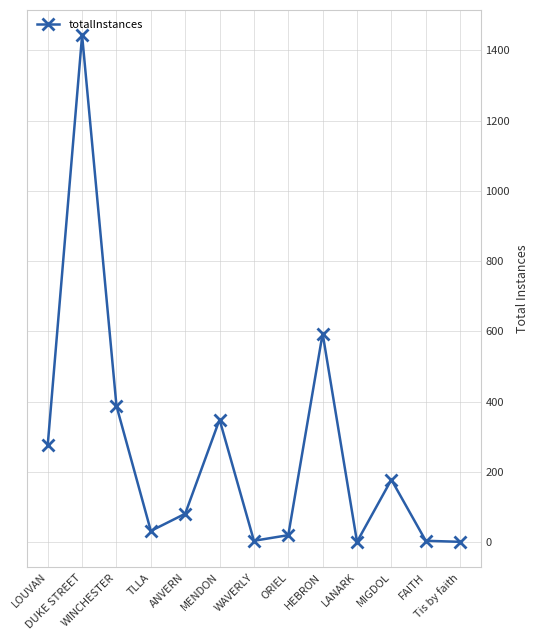

What is the maximum value shown in the chart?

1443